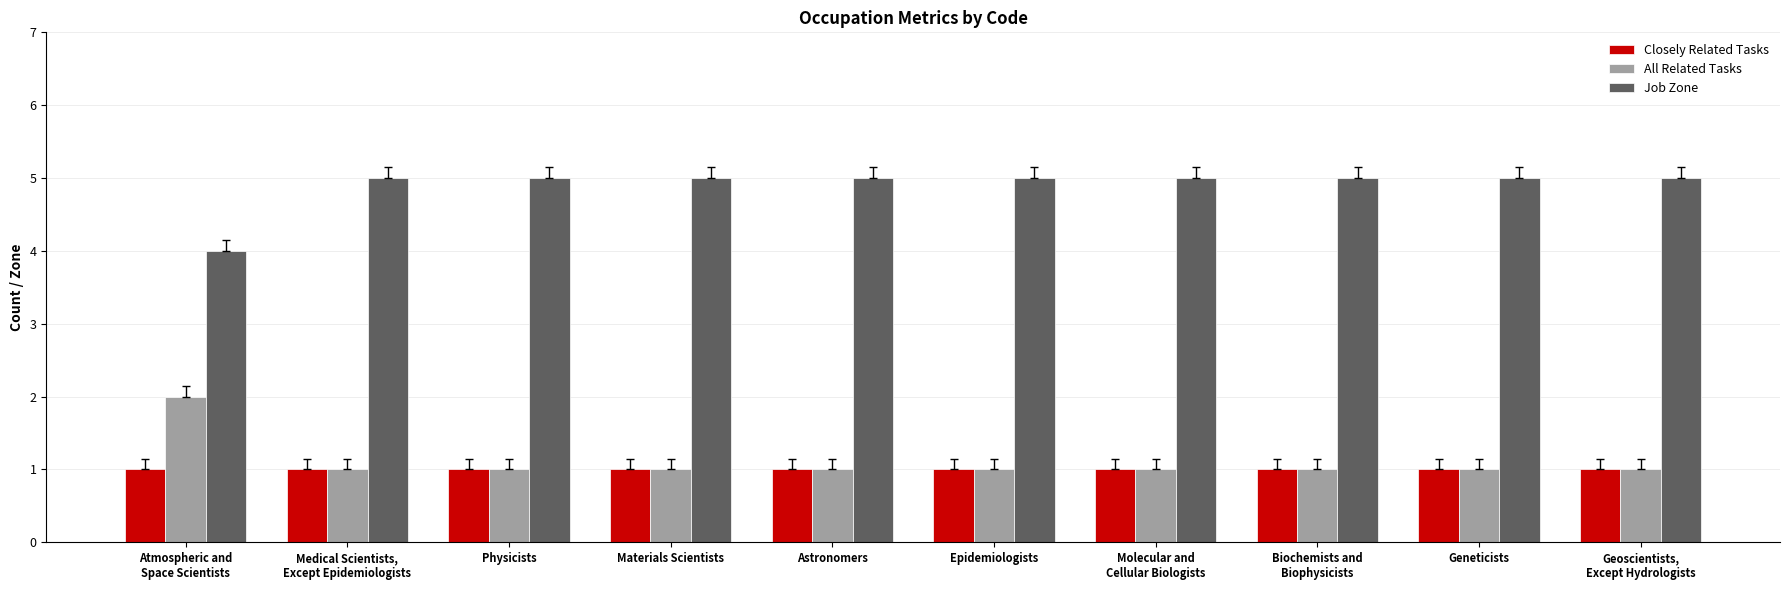

What is the sum of all Closely Related Tasks values?

10